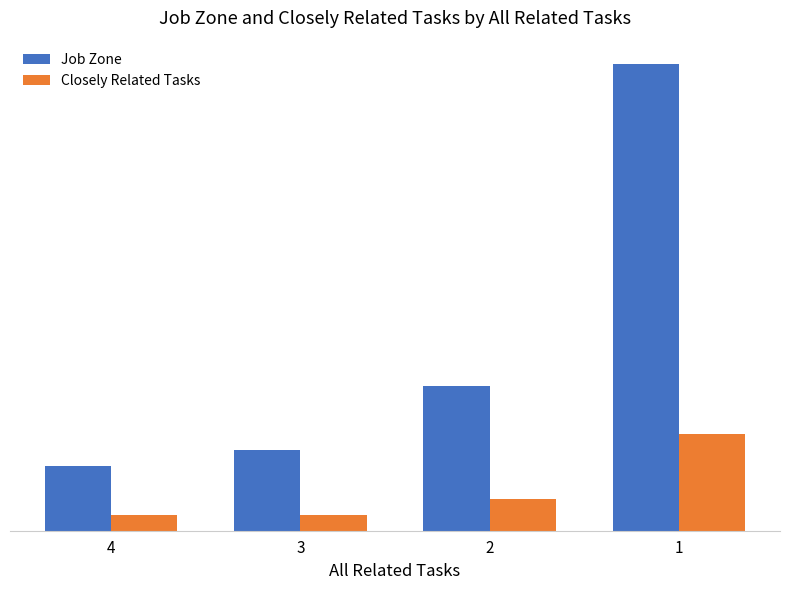

Between 2 and 1, which series saw the biggest shift?

Job Zone